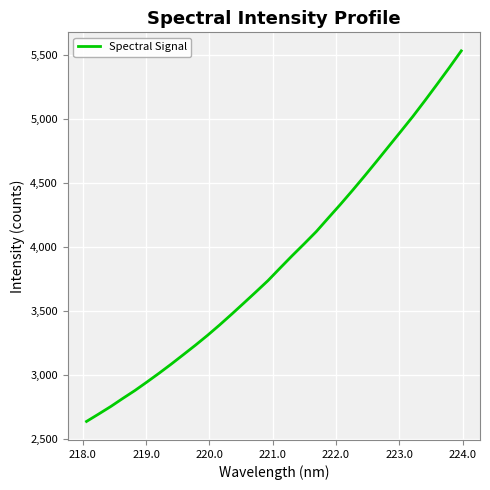

What is the smallest value displayed?

2636.6